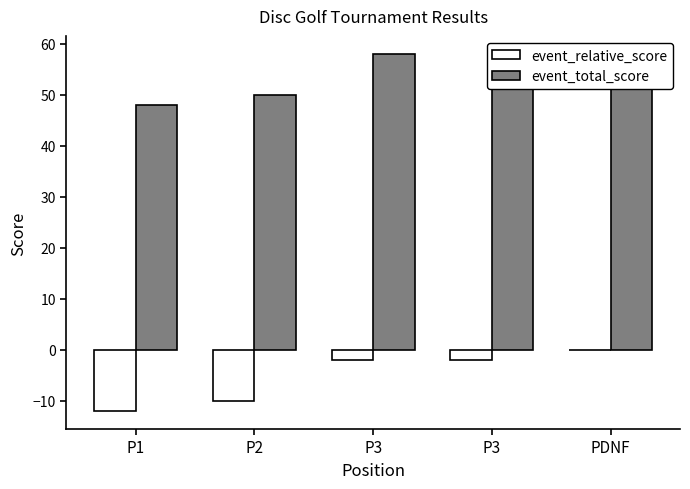

What is the minimum value shown in the chart?

-12